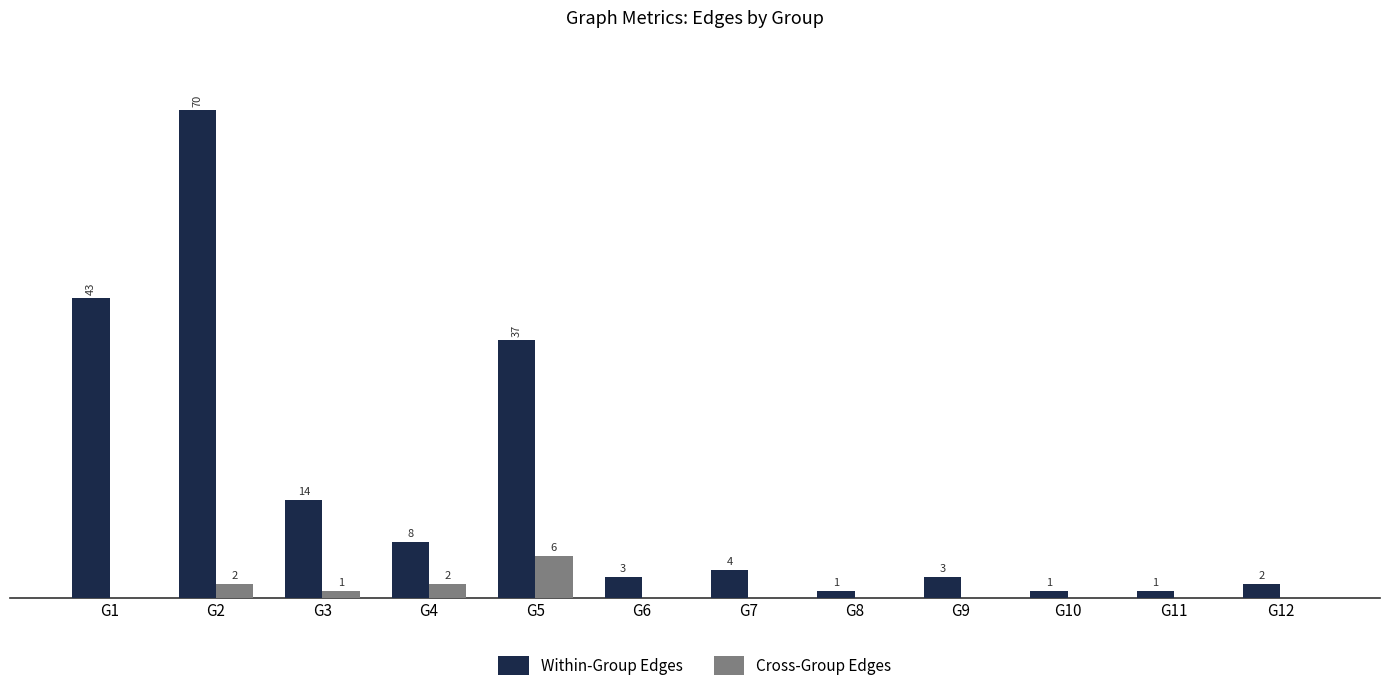

At which category is the sum across all series the highest?

G2